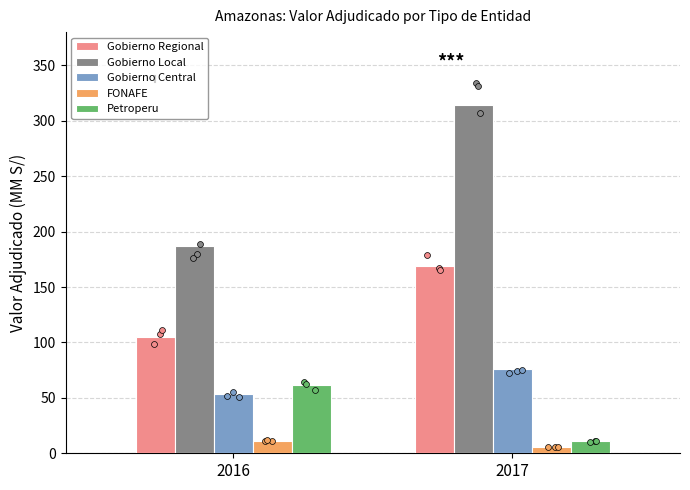

Which series reaches the maximum Y coordinate?

Gobierno Local